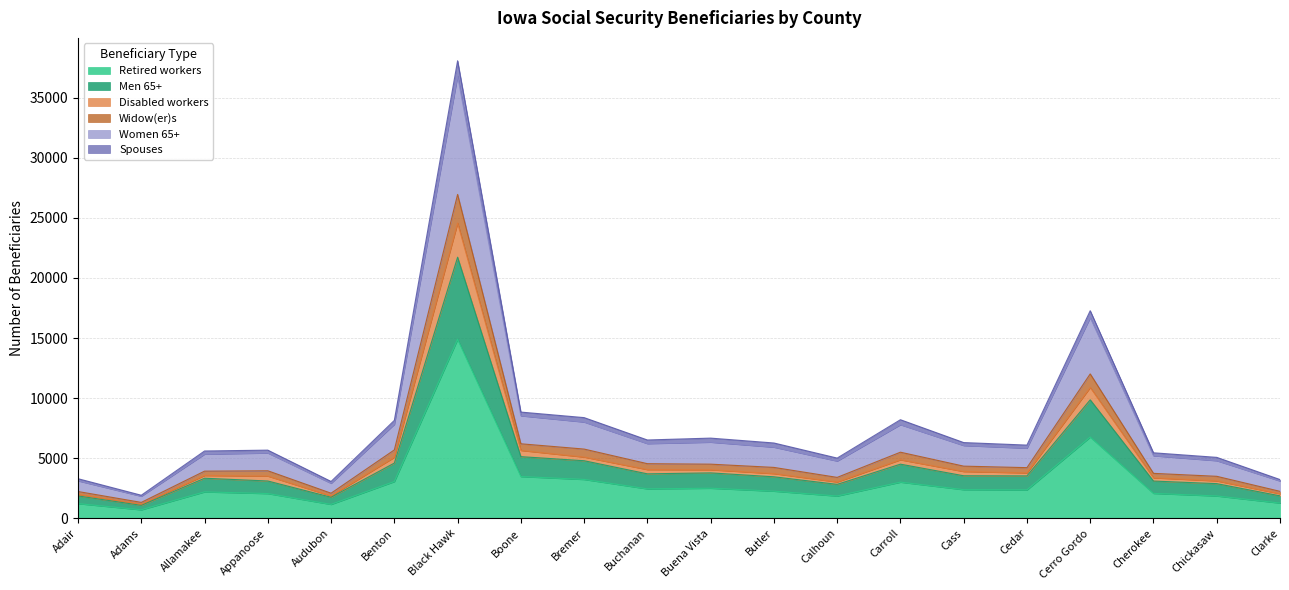

True or false: Retired workers and Spouses intersect in this chart.

False